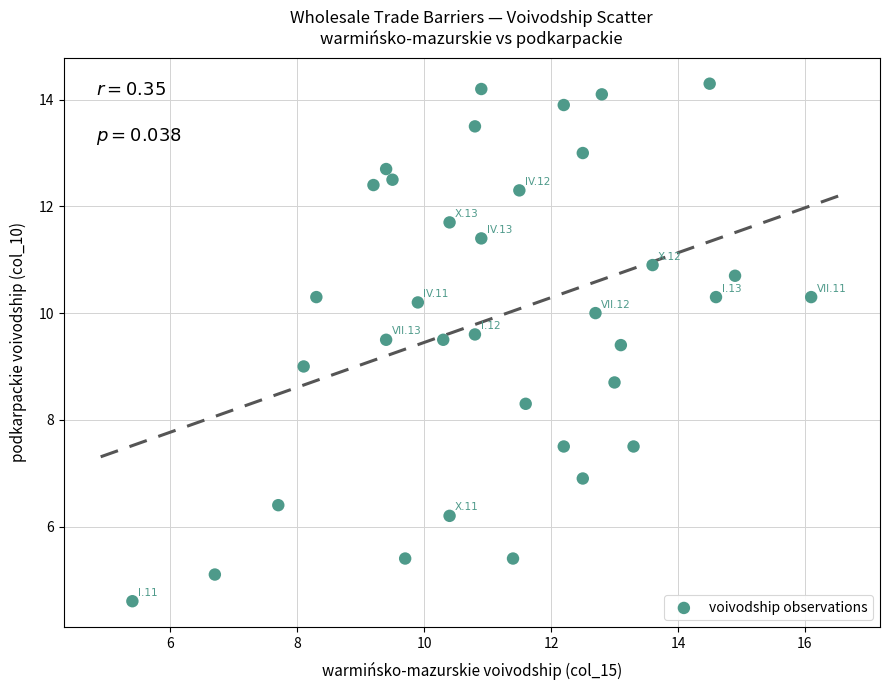

What is the range of X values (max minus min)?

10.7